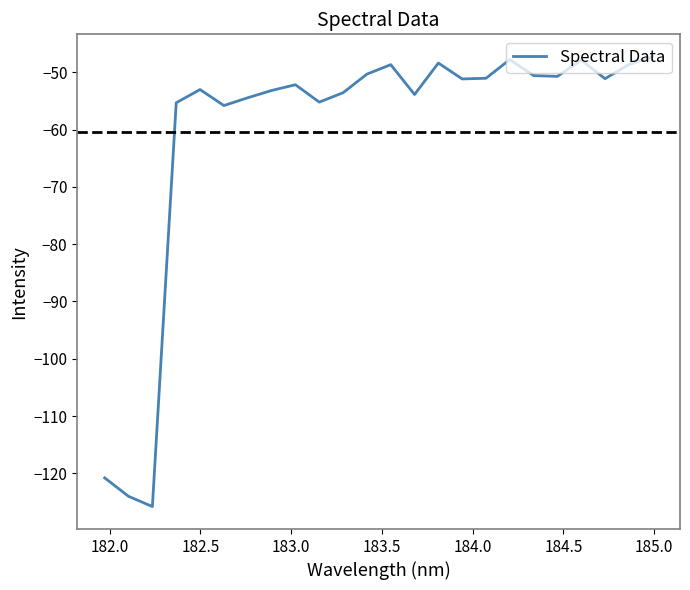

What is the greatest value displayed?

-47.3